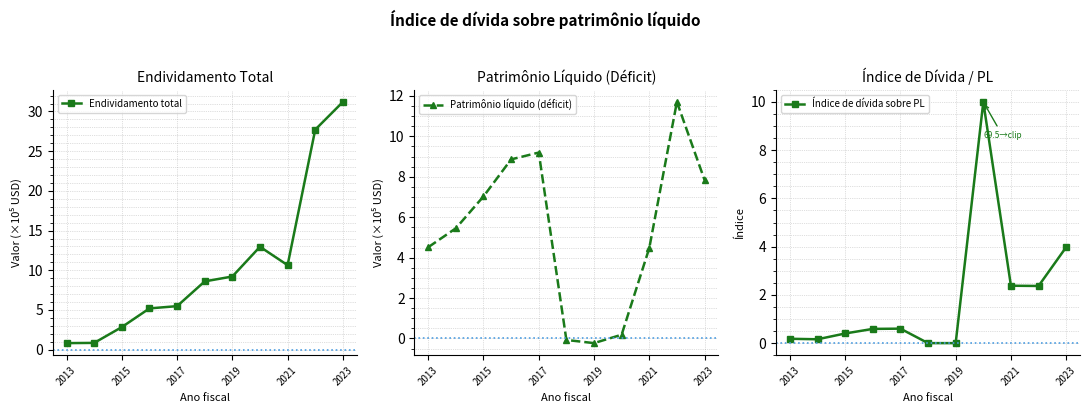

Is it true that Índice de dívida sobre PL equals 1.2 at 2021?

False